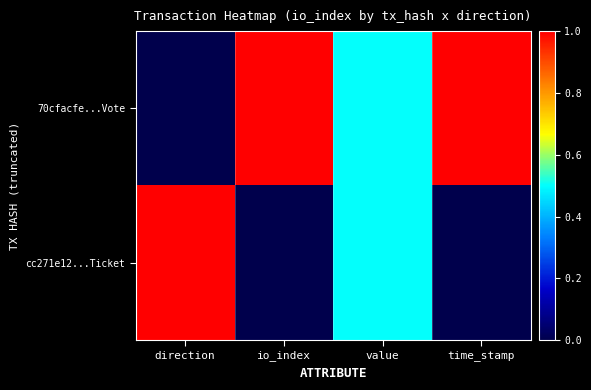

What is the total value across all series at time_stamp?

1.0